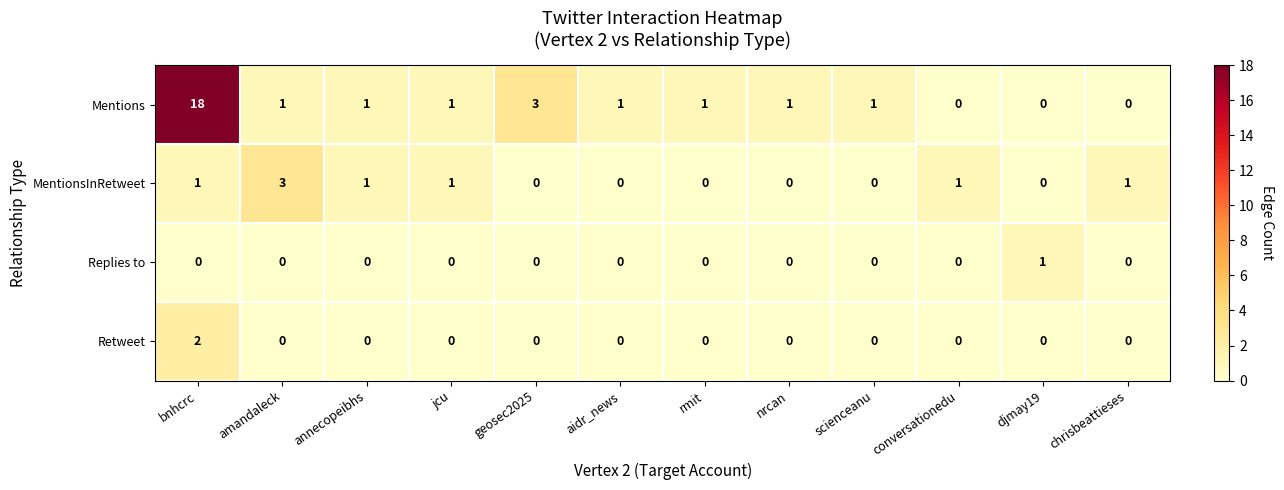

What is the maximum value shown in the chart?

18